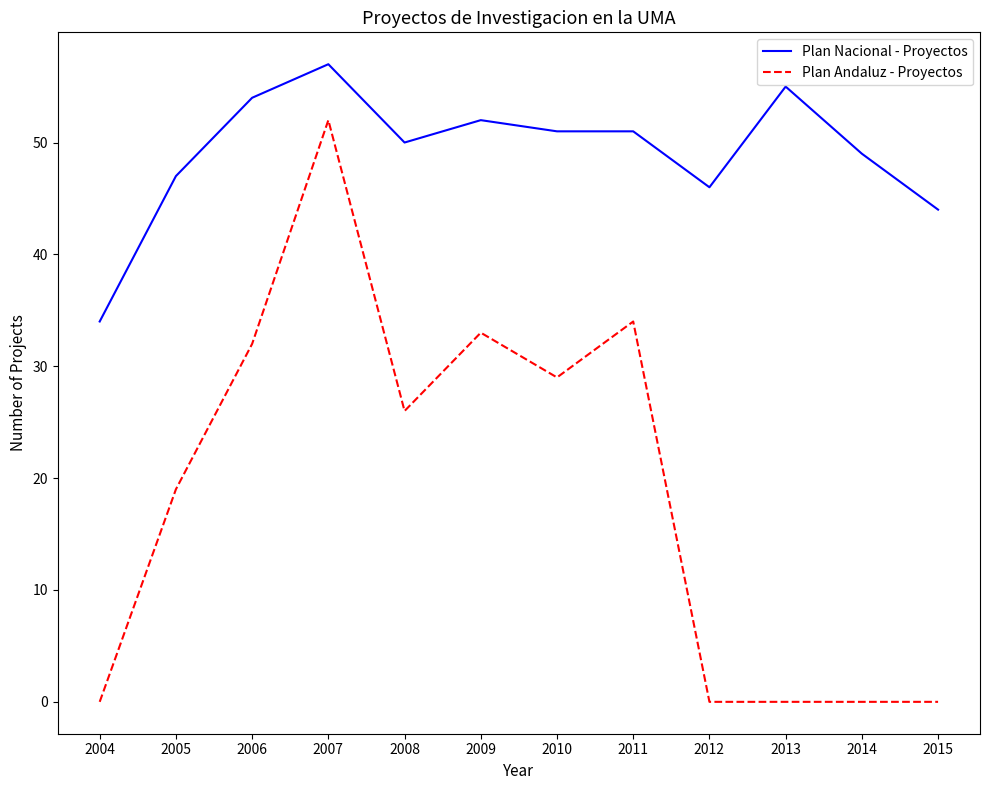

Which category has the lowest value in the Plan Nacional - Proyectos series?

2004